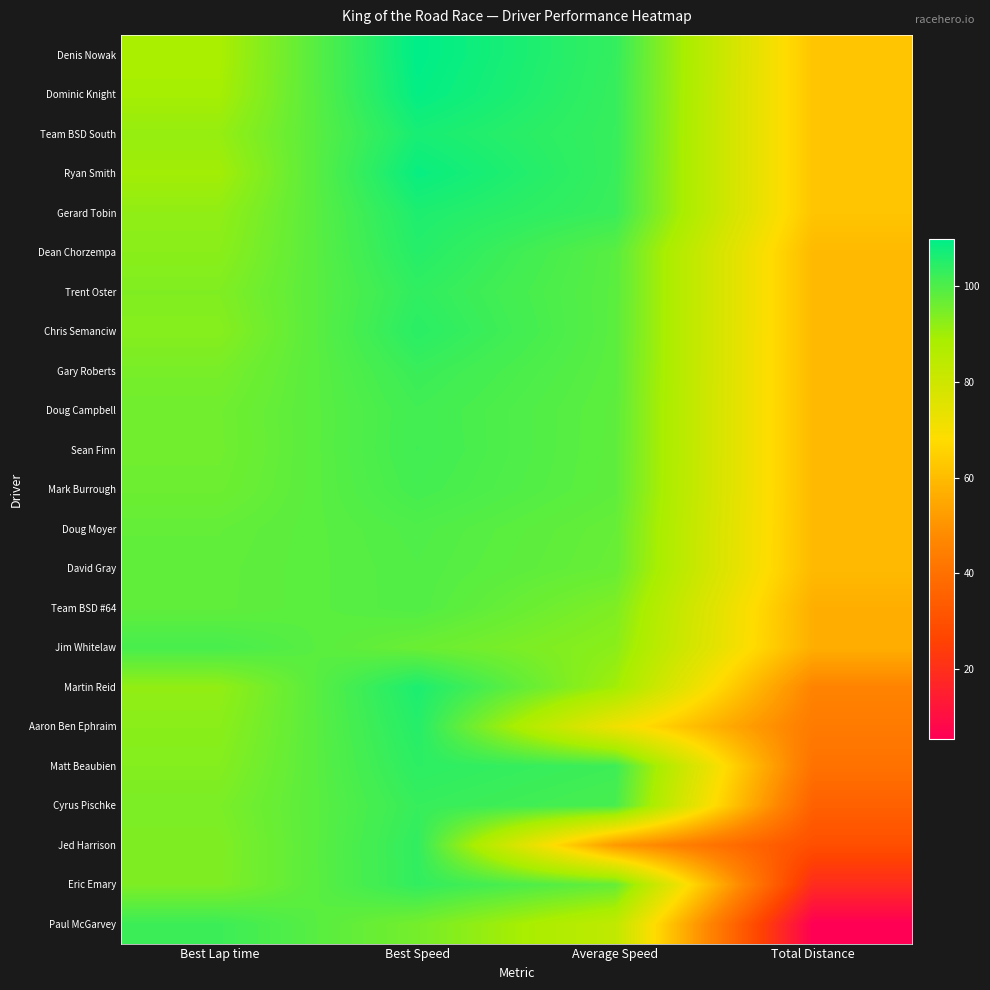

How many series are shown in this chart?

23